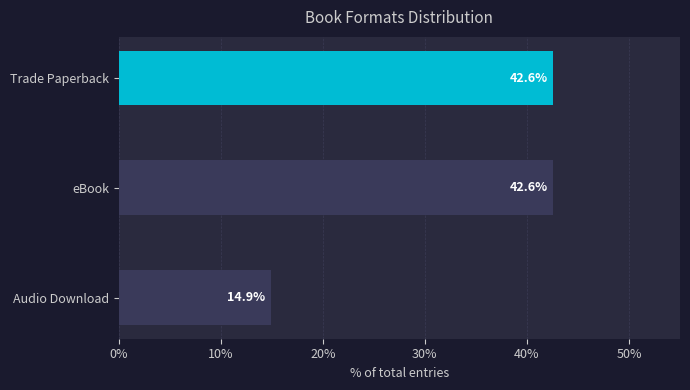

What is the label of the 3rd bar from the top?

Audio Download